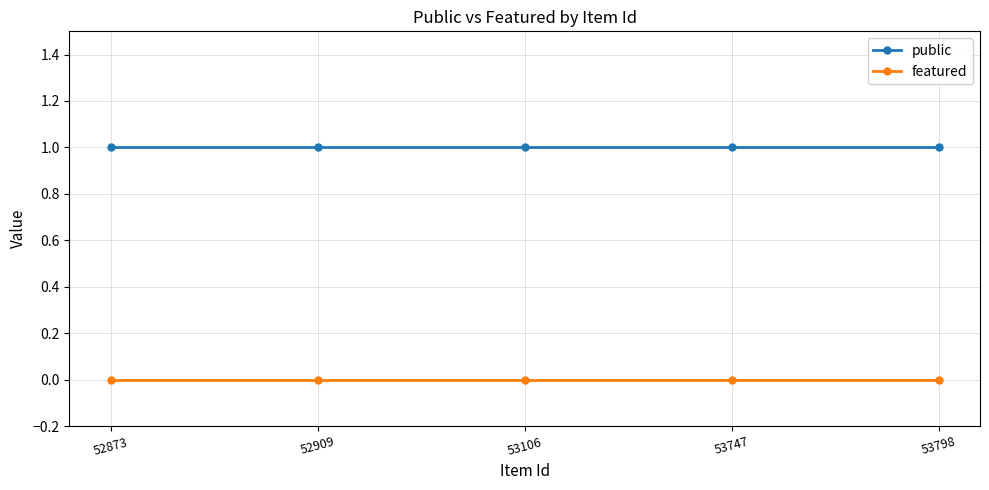

Rank the series by their average value, from lowest to highest.

featured, public